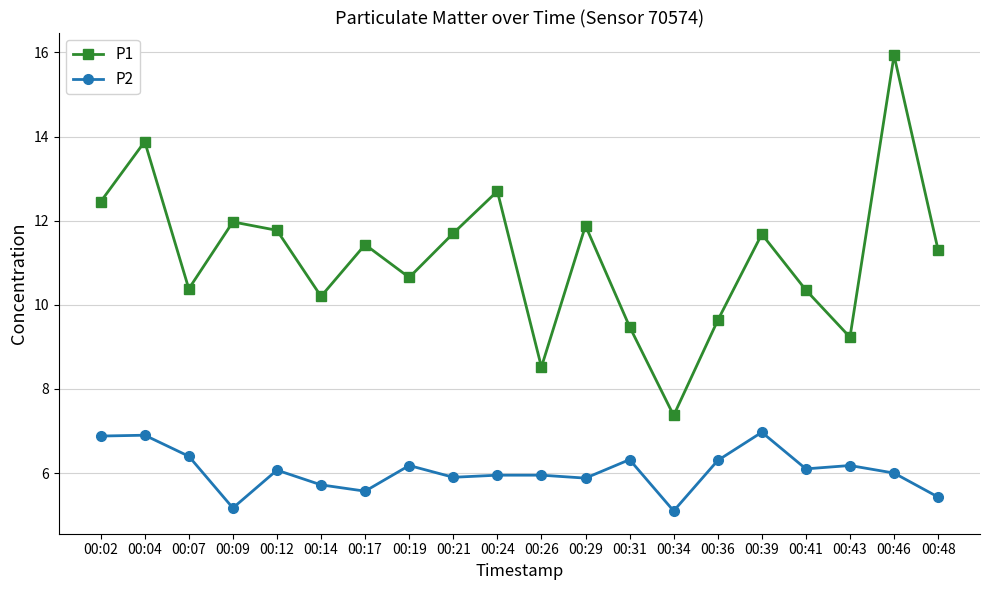

True or false: P1 and P2 intersect in this chart.

False